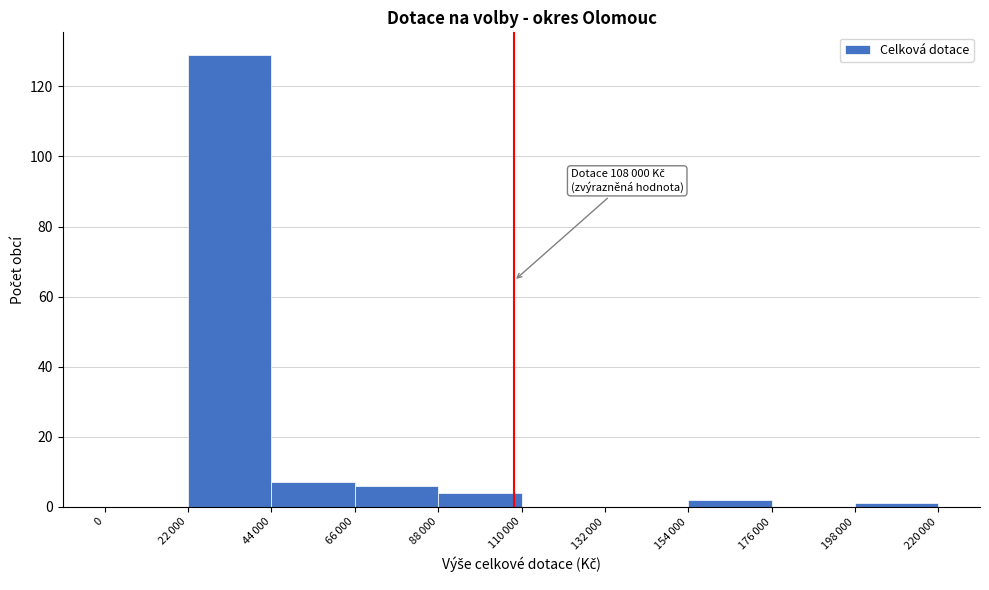

The value at 0 is 0. True or false?

True